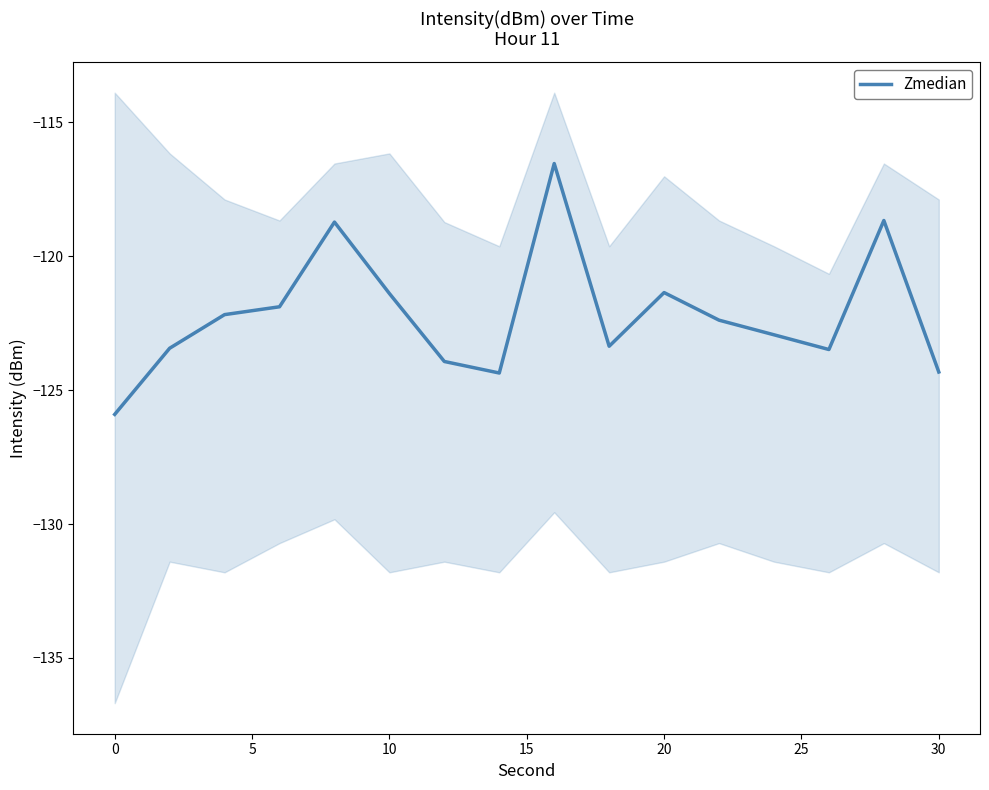

What is the value of the 6th point from the left?

-121.4